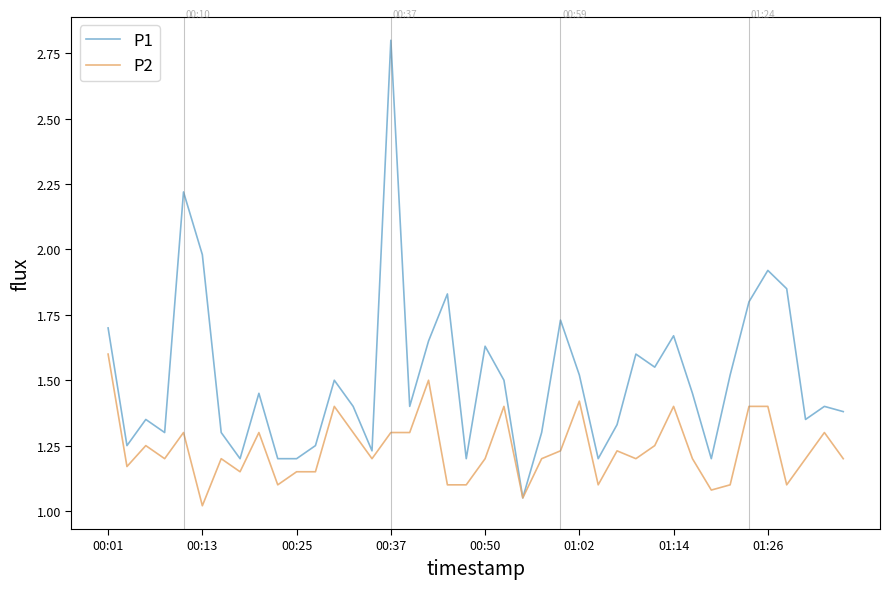

What is the greatest value displayed?

2.8